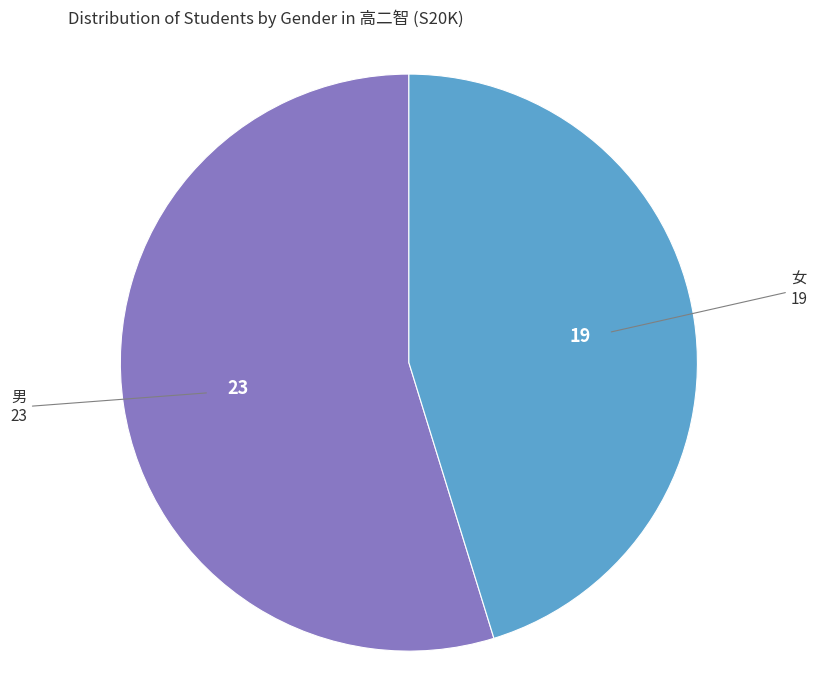

Is there any slice that represents more than half of the pie?

Yes